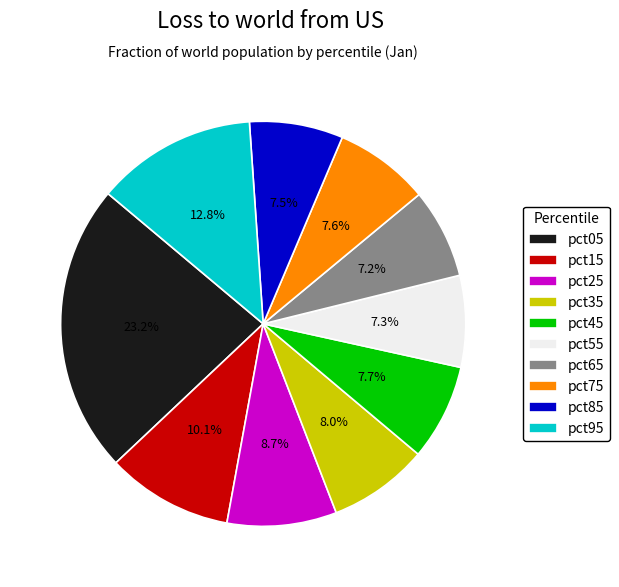

To the nearest percent, what is the average slice percentage?

10%